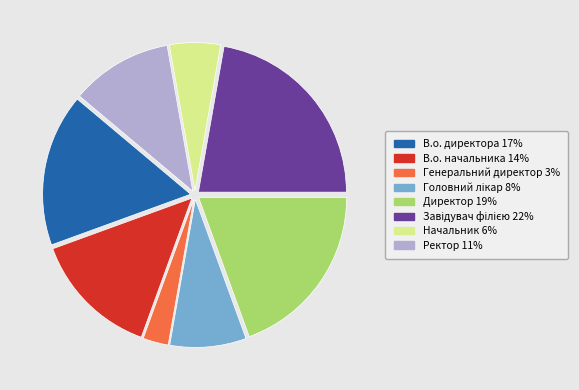

Combined, do Генеральний директор and Директор account for over 50%?

No